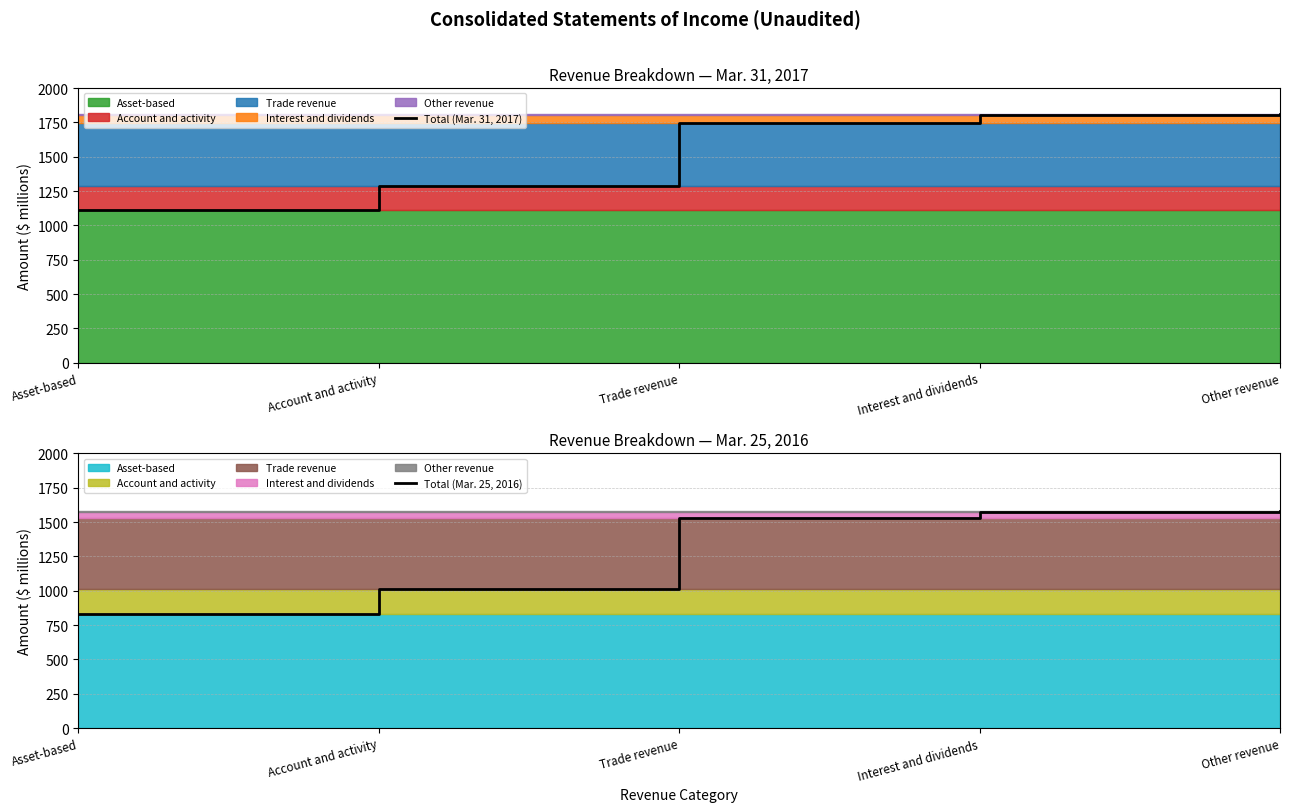

What value does the Total (Mar. 25, 2016) series have at Account and activity, to the nearest 50?

1000